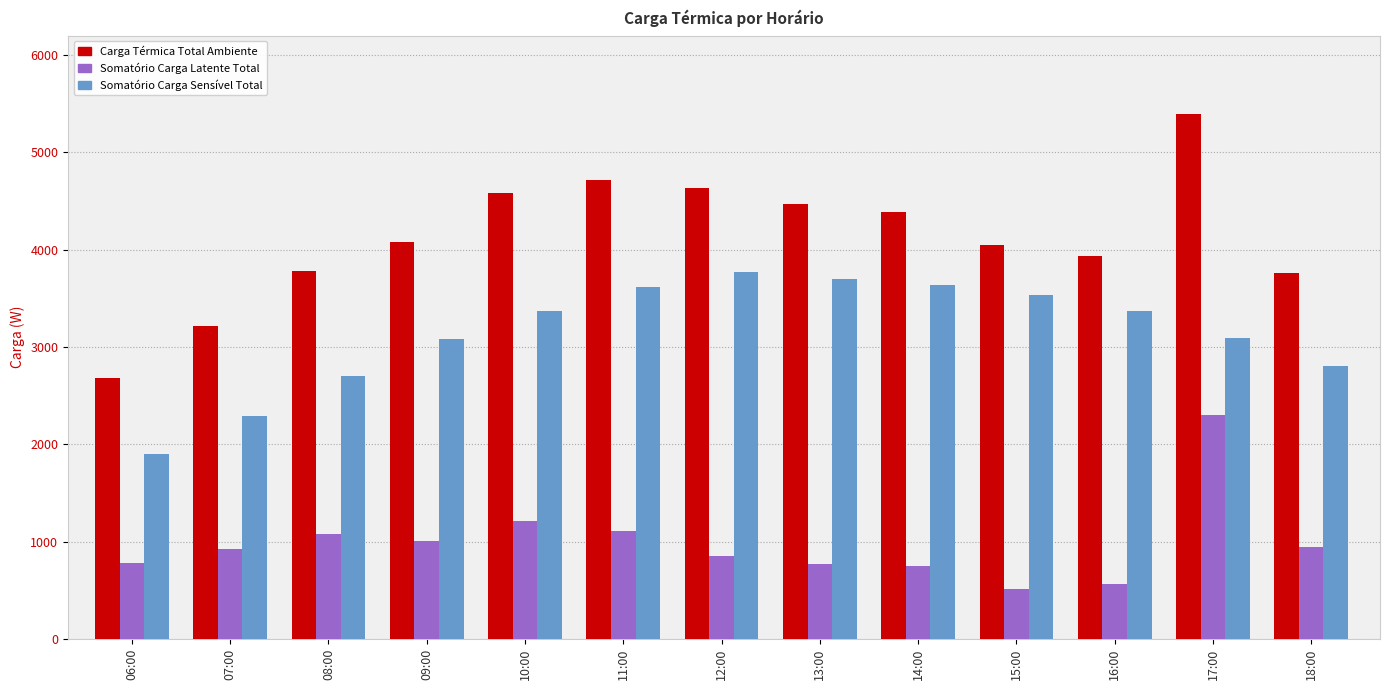

At which label does Somatório Carga Latente Total first exceed 925?

07:00